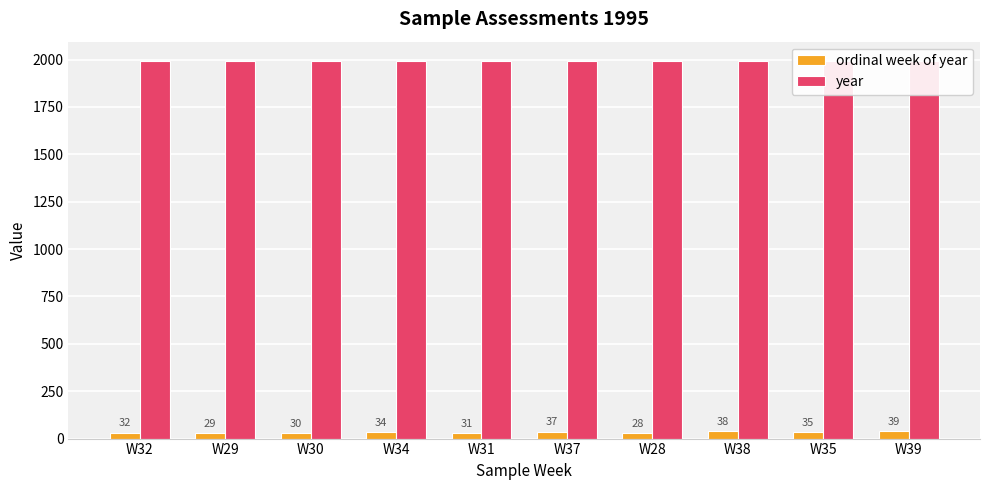

The ordinal week of year series shows 49 at W34. True or false?

False